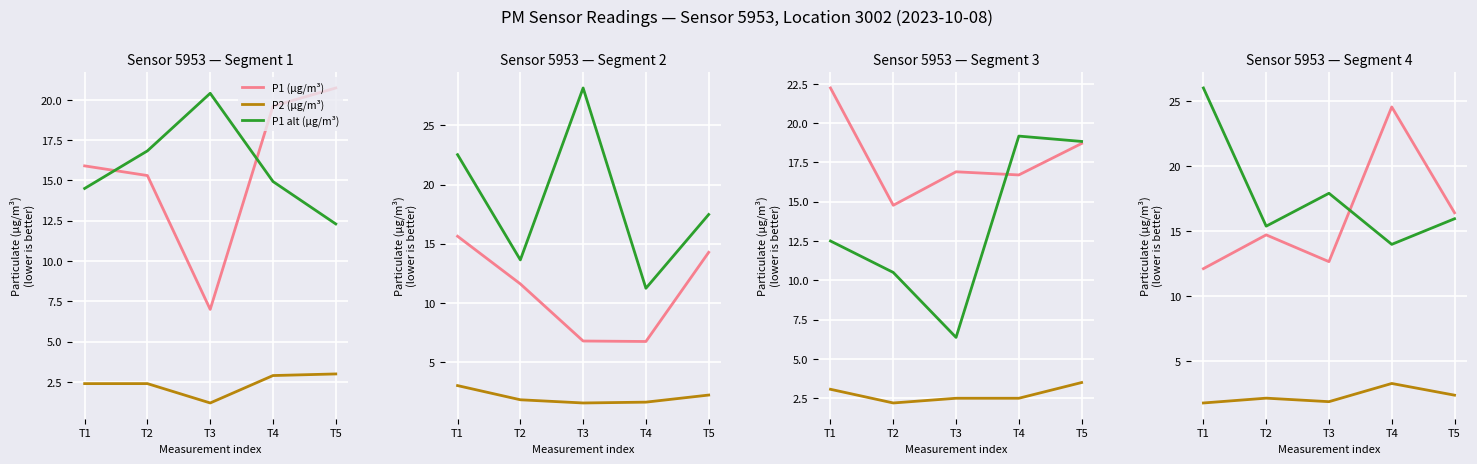

At how many categories does at least one series exceed 6?

5